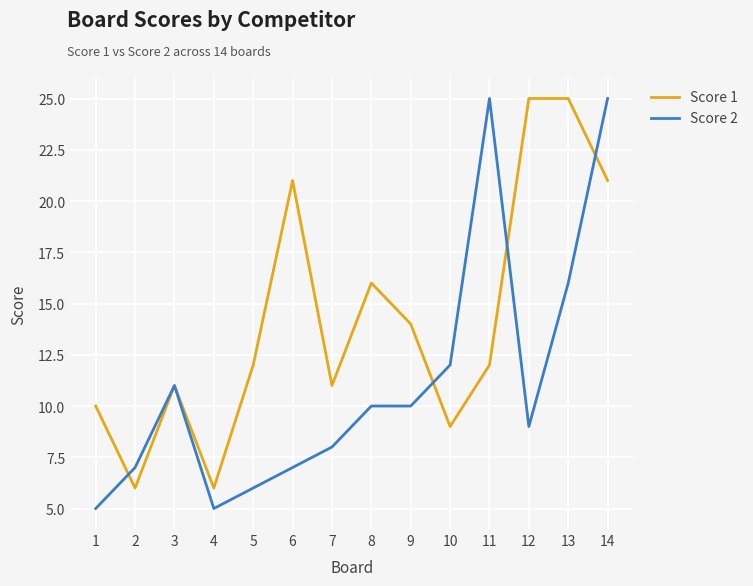

Count the number of categories in the chart.

14